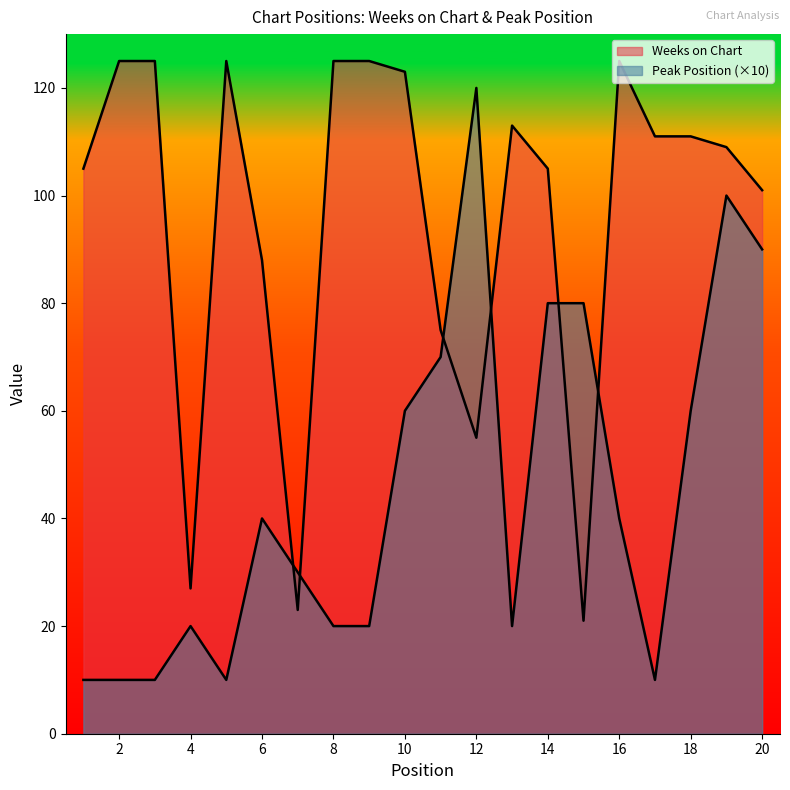

How many series are shown in this chart?

2